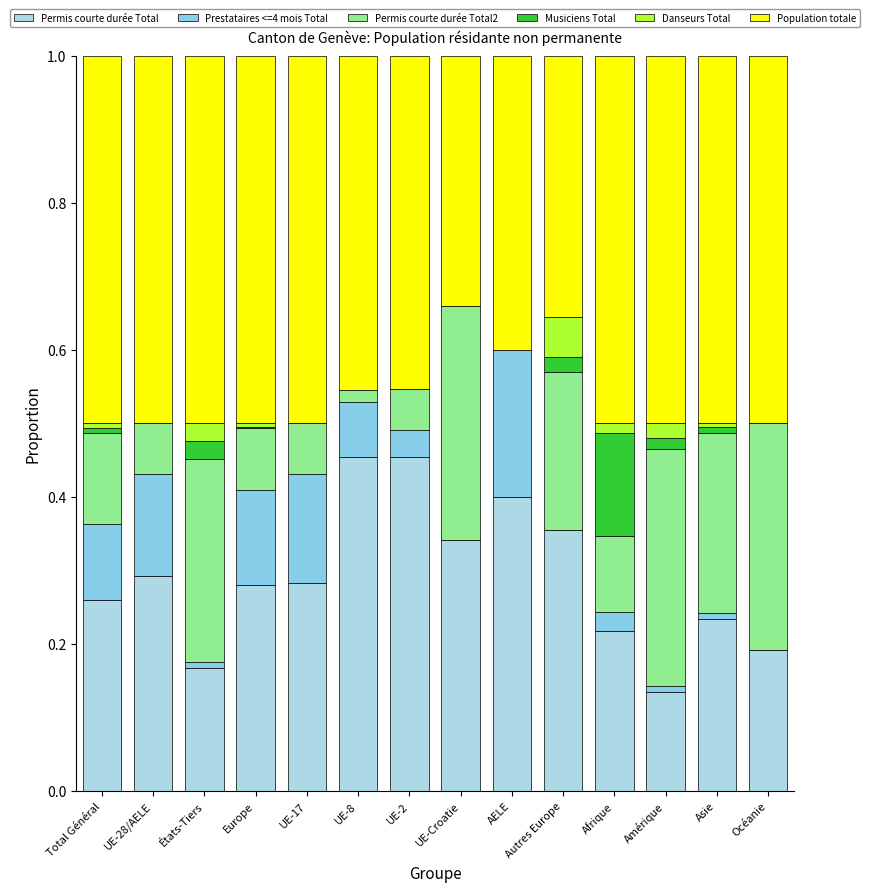

What is the difference between the maximum and minimum values in the Population totale series?

0.2